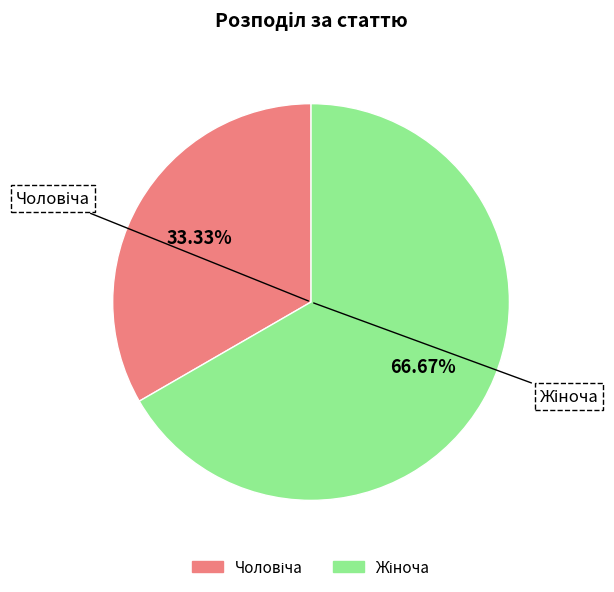

Combined, what portion of the pie is Чоловіча and Жіноча?

100.0%